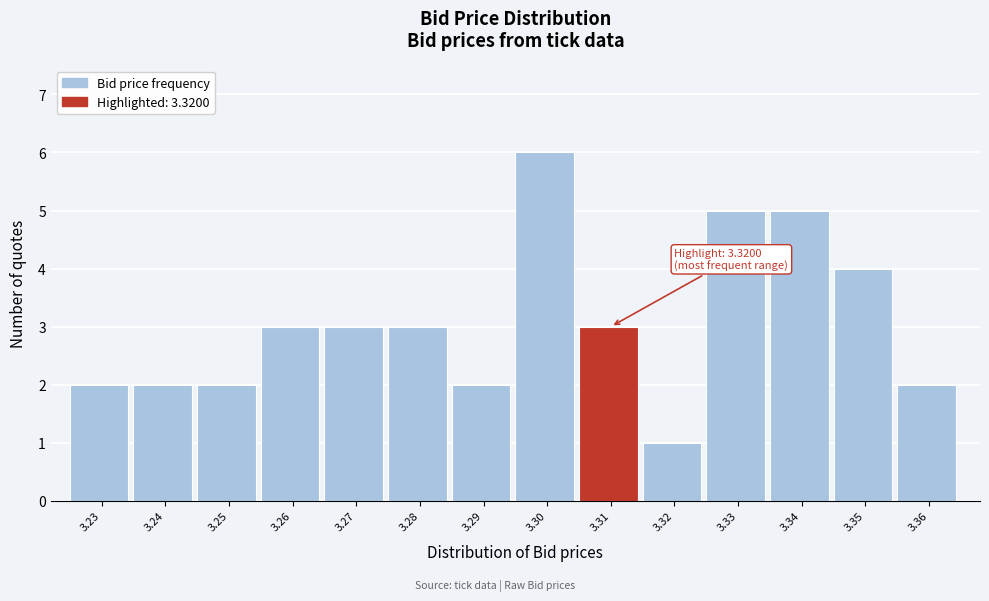

Reading left to right, list all the values displayed in this chart.

2	2	2	3	3	3	2	6	3	1	5	5	4	2